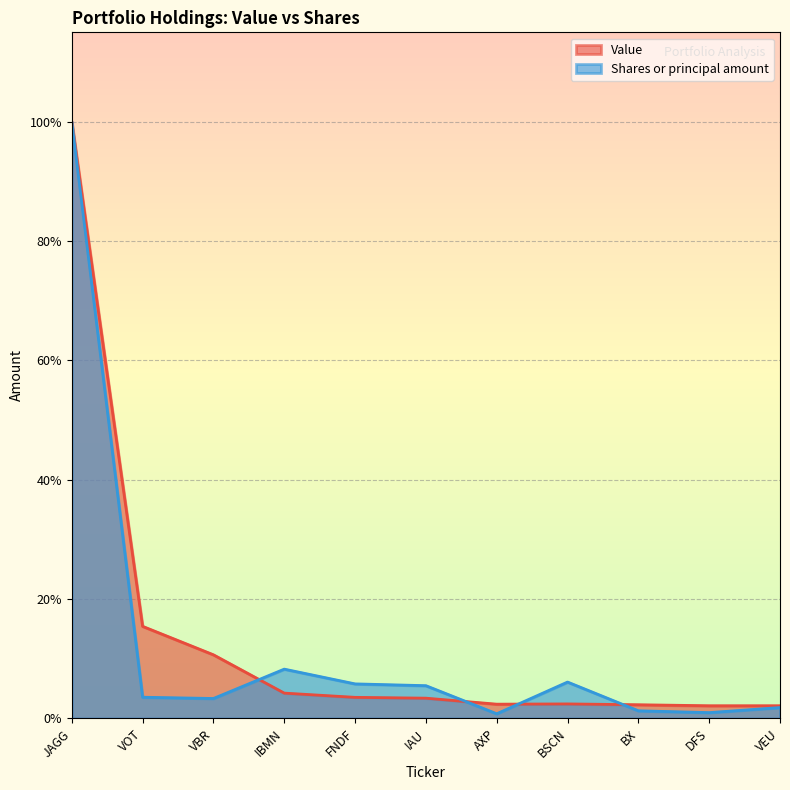

List the series in order of their overall mean, highest first.

Value, Shares or principal amount